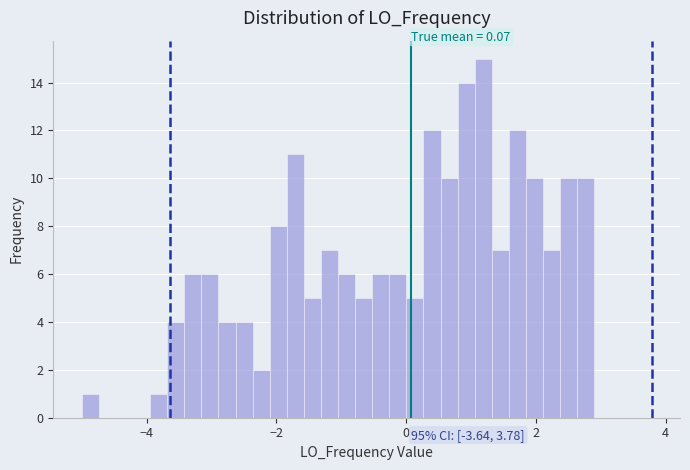

Read against the x-axis, roughly where is the centre of the tallest bar?

1.2